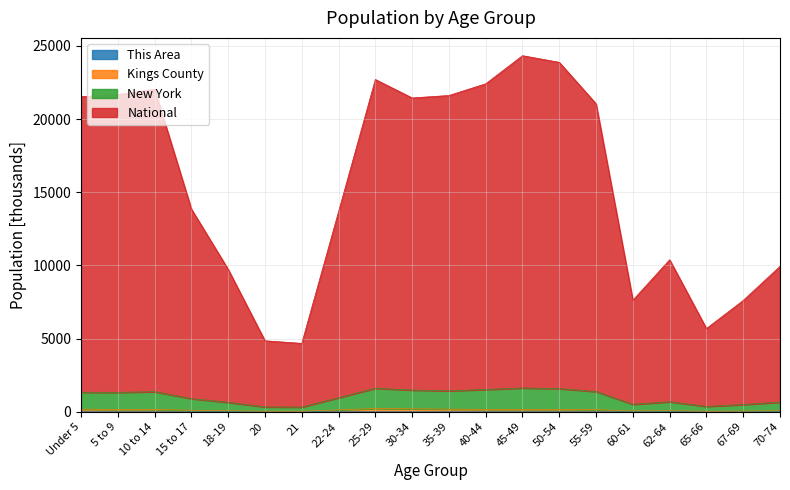

Rank the series by their maximum value, from lowest to highest.

This Area, Kings County, New York, National